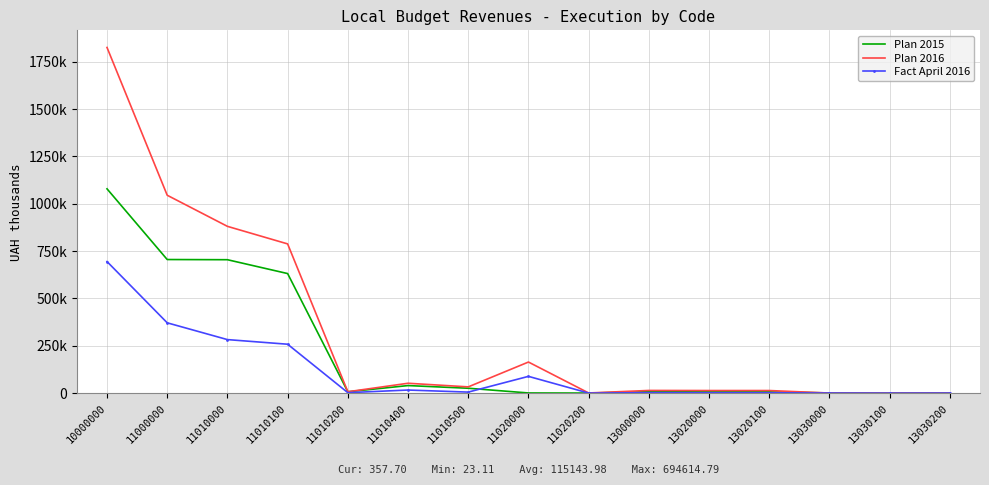

At which category does the chart reach its peak across all series?

10000000